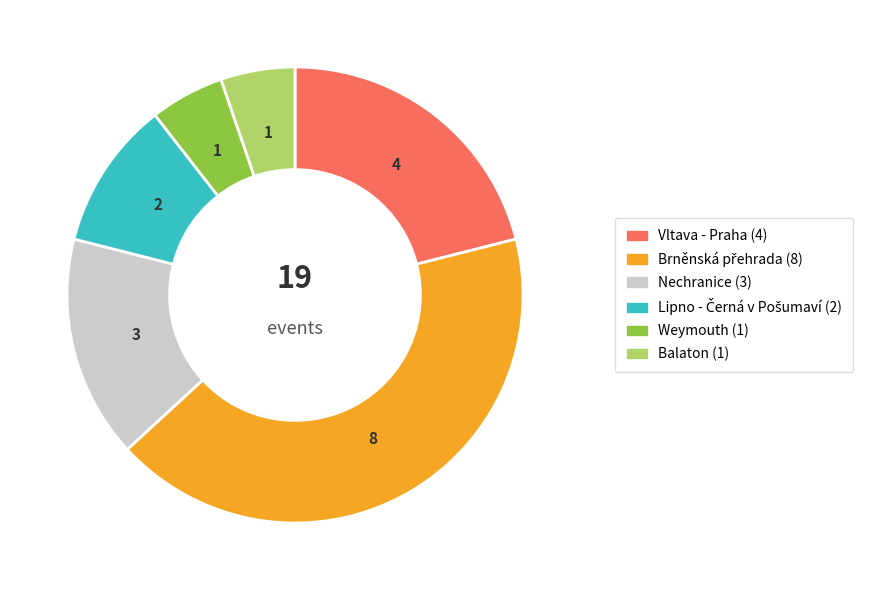

Is there a majority slice in this chart?

No